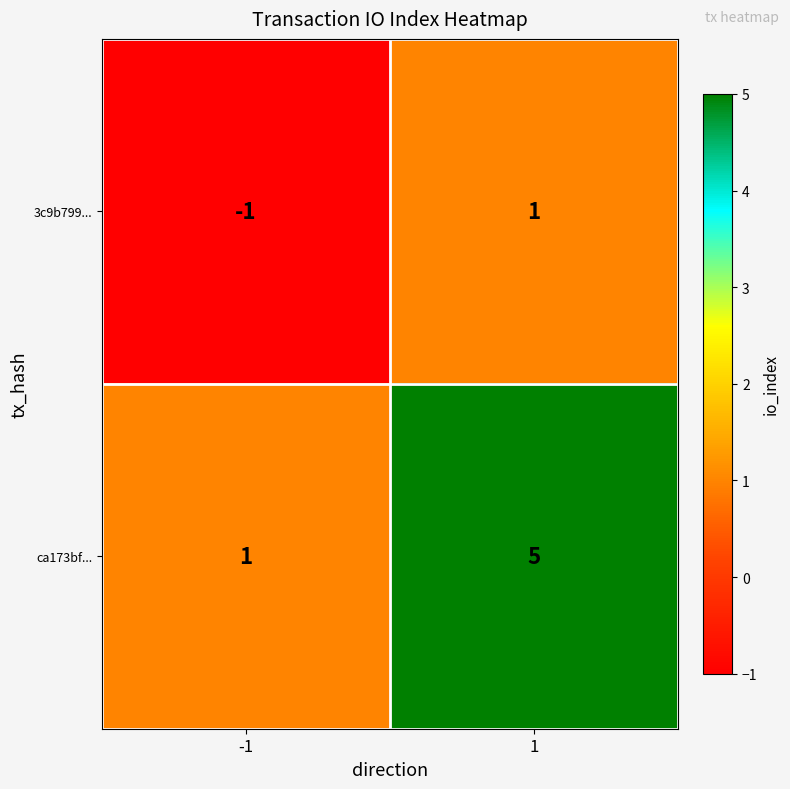

At how many categories does at least one series exceed 2?

1